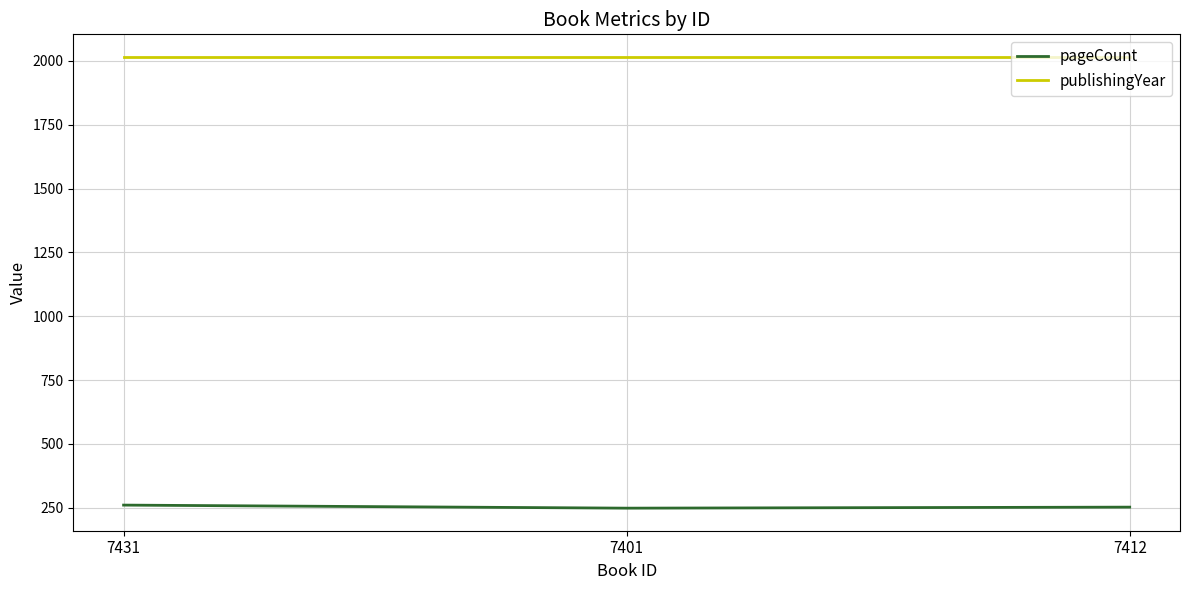

How many series are shown in this chart?

2